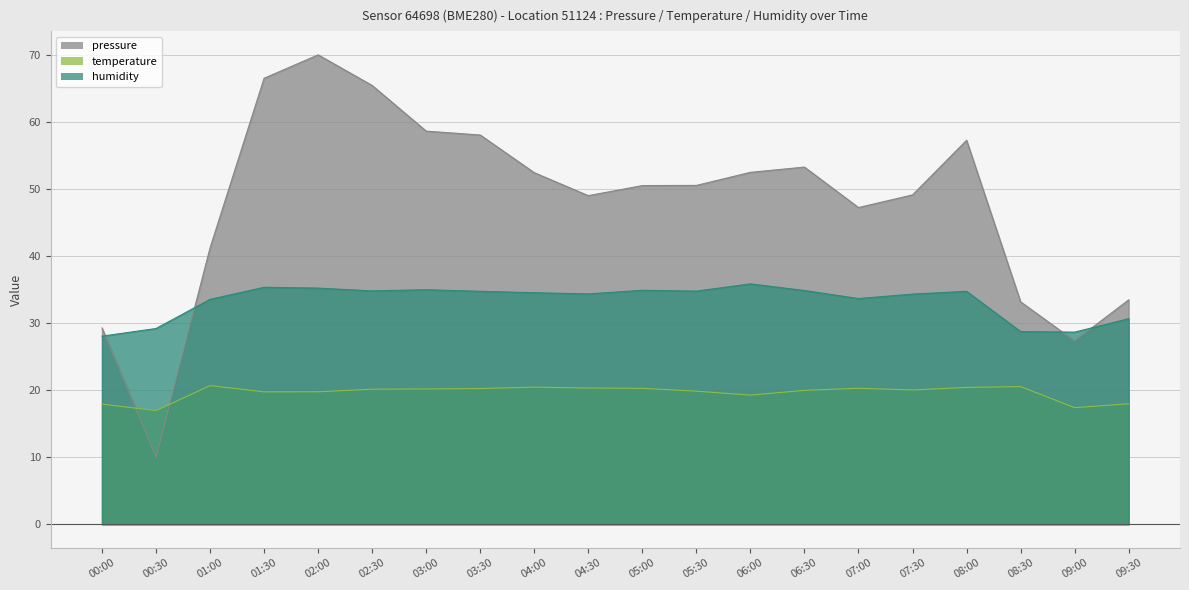

What is the smallest value displayed?

10.0